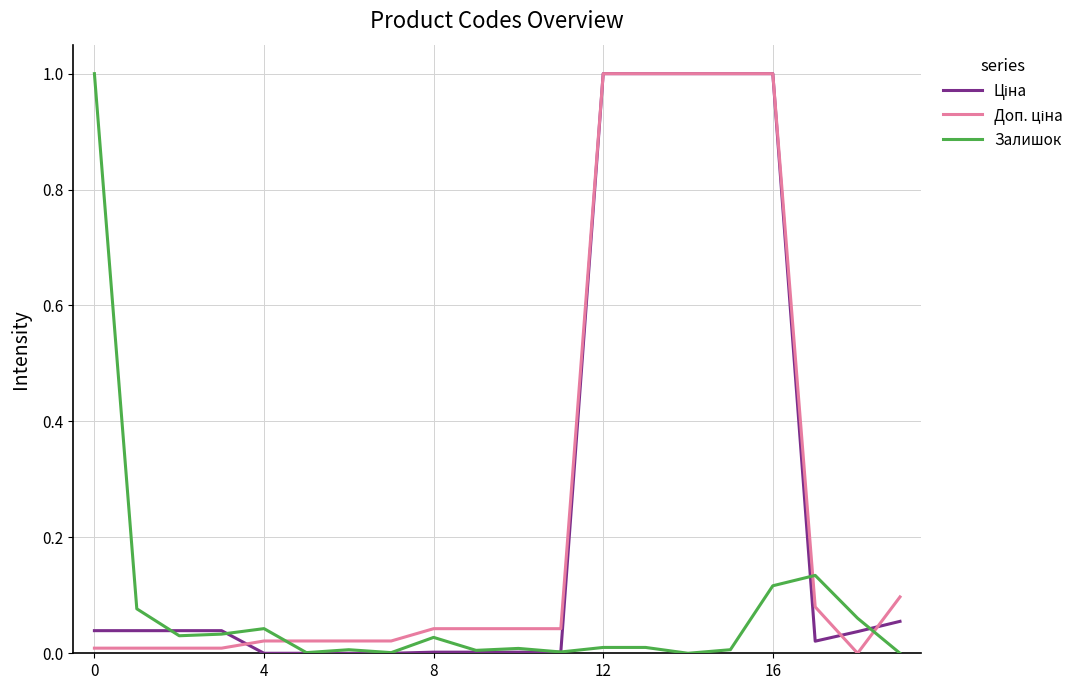

How many lines are shown in the chart?

3